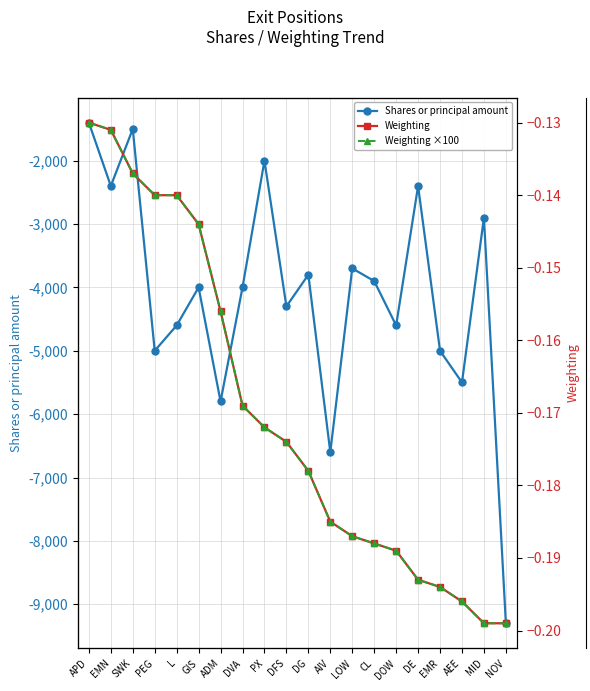

What value does the Weighting ×100 series have at DOW?

-18.9